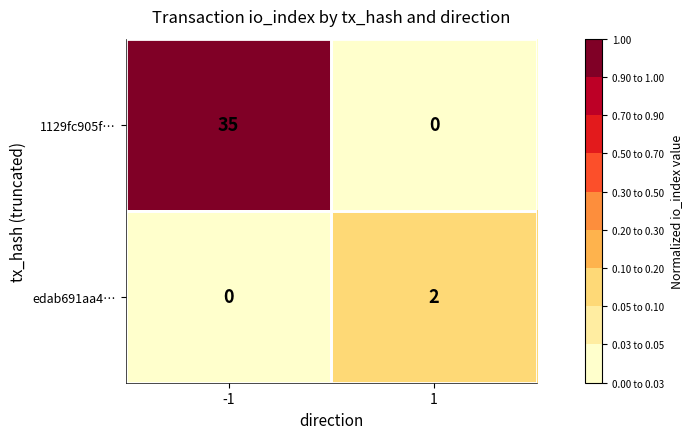

How many data points does each series have?

2